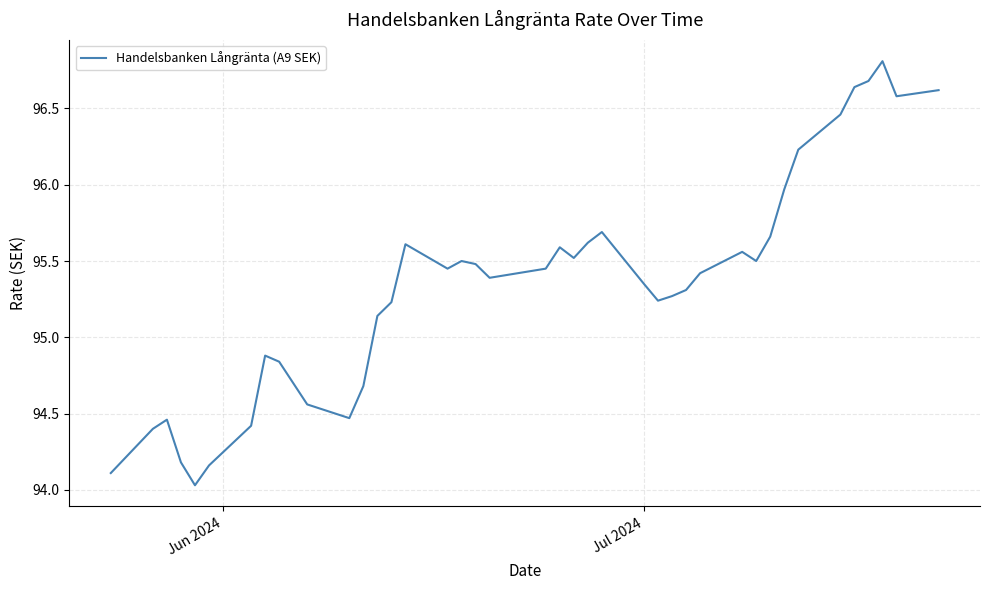

What is the smallest value displayed?

94.0